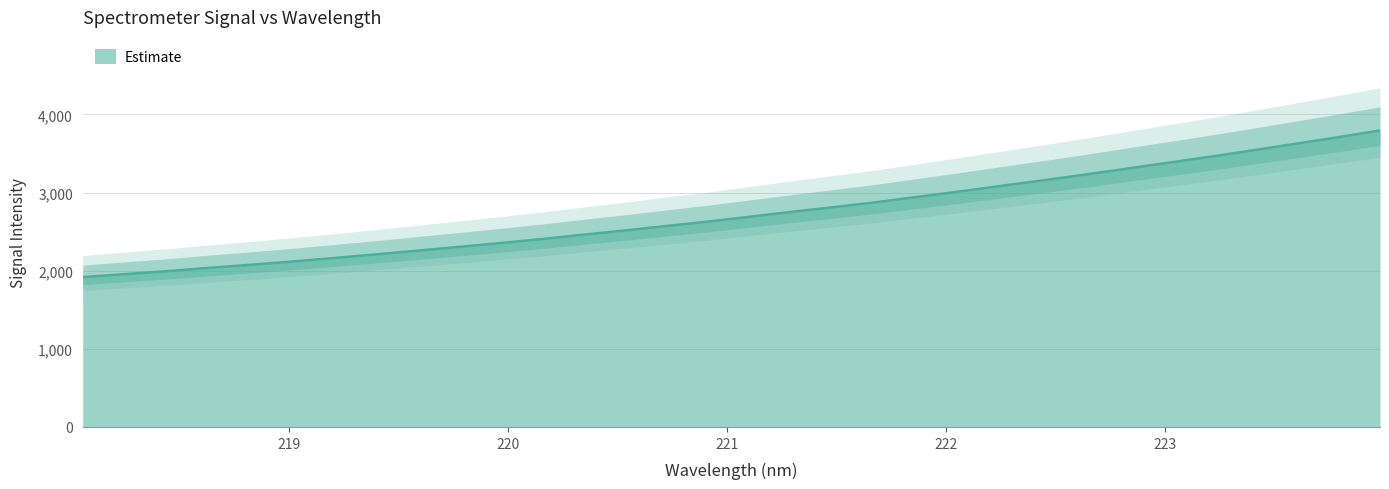

What is the average value?

2732.1